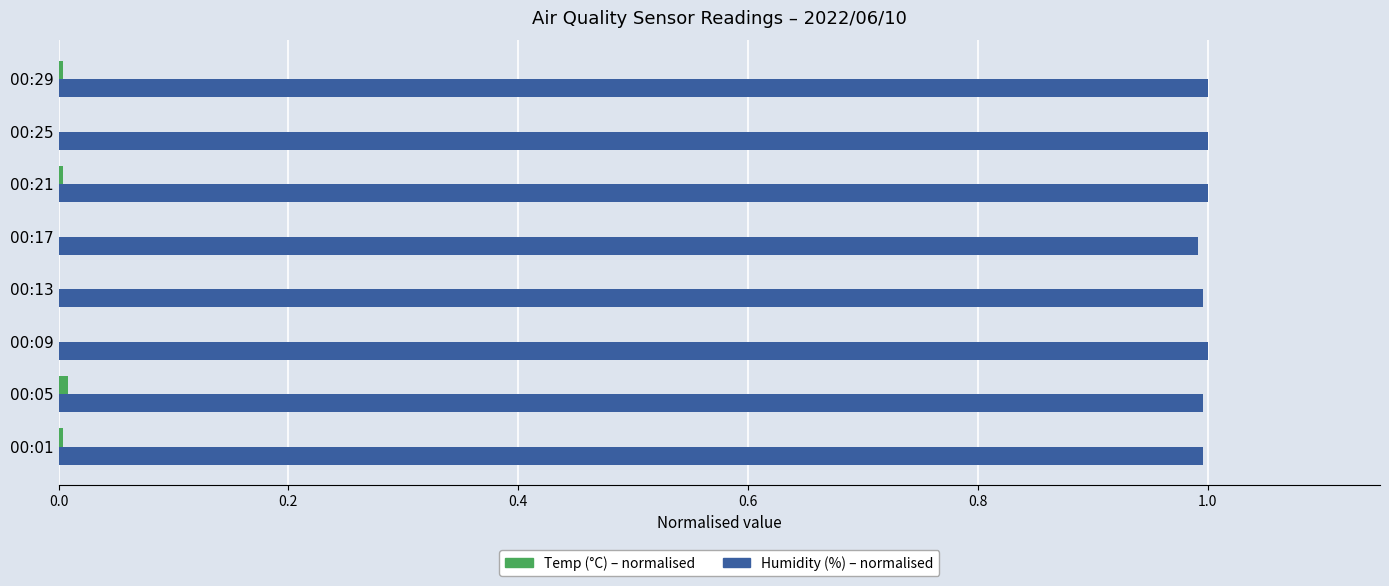

What is the total value across all series at 00:13?

1.0